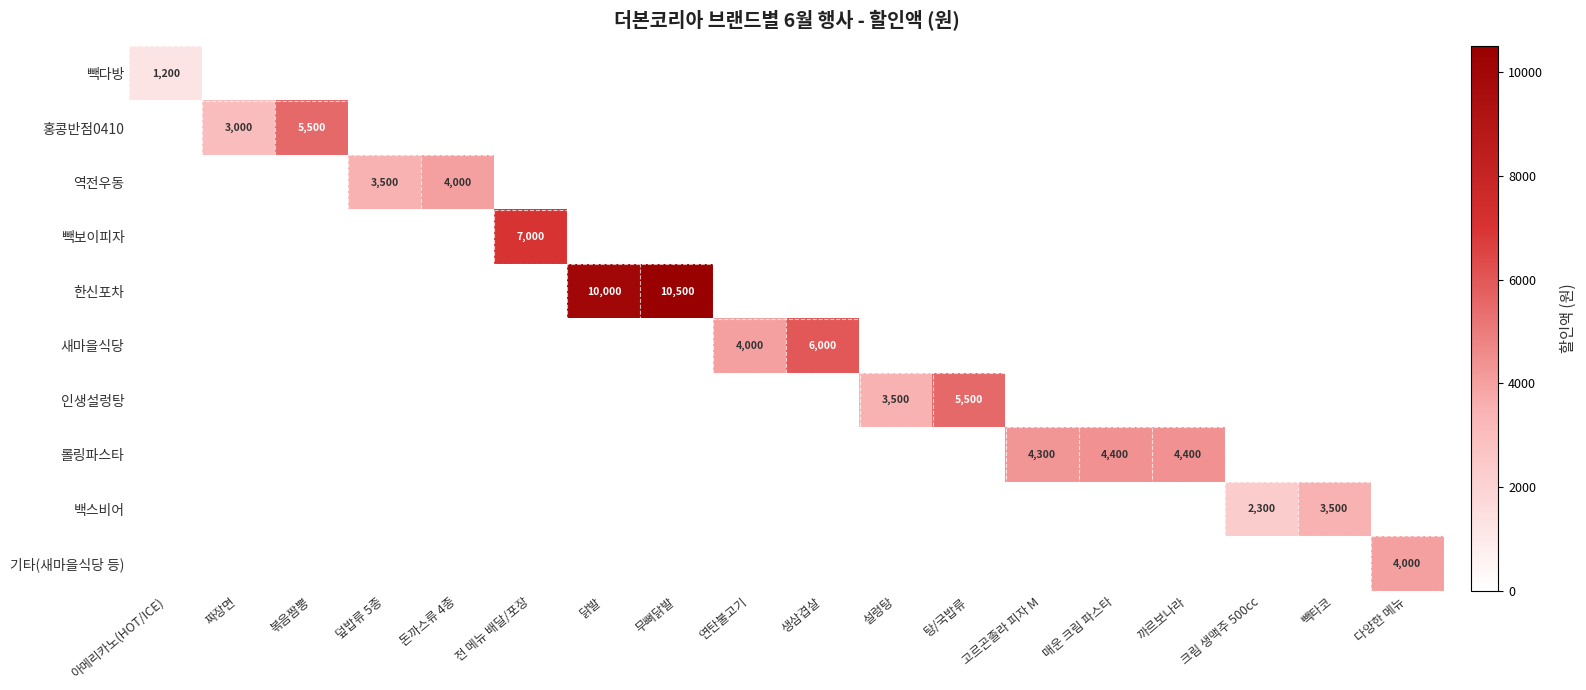

What is the total value across all series at 탕/국밥류?

5500